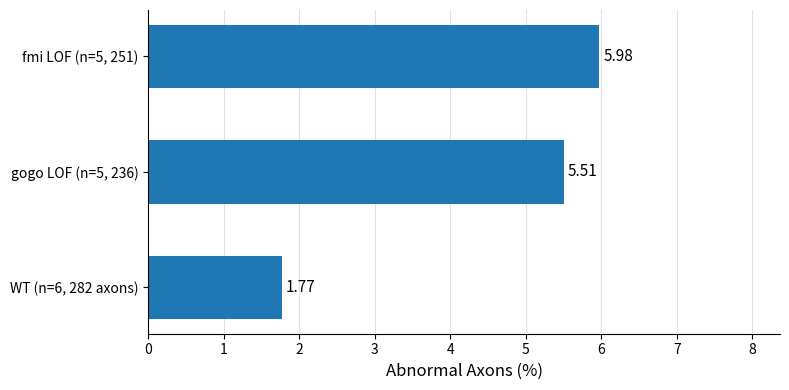

What is the sum of the values at gogo LOF (n=5, 236) and WT (n=6, 282 axons)?

7.3